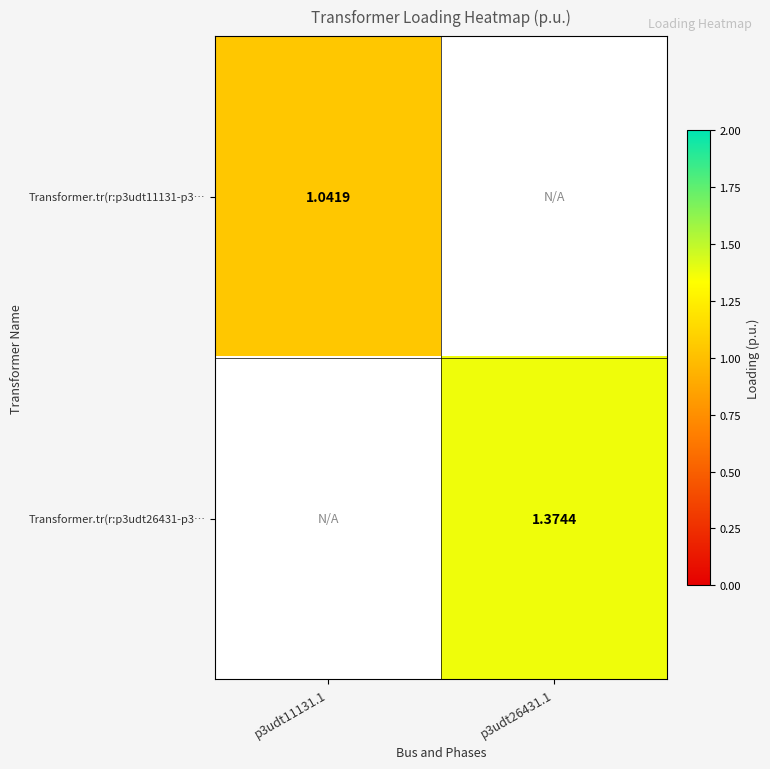

At which label does Transformer.tr(r:p3udt26431-p3… first exceed 1?

p3udt26431.1